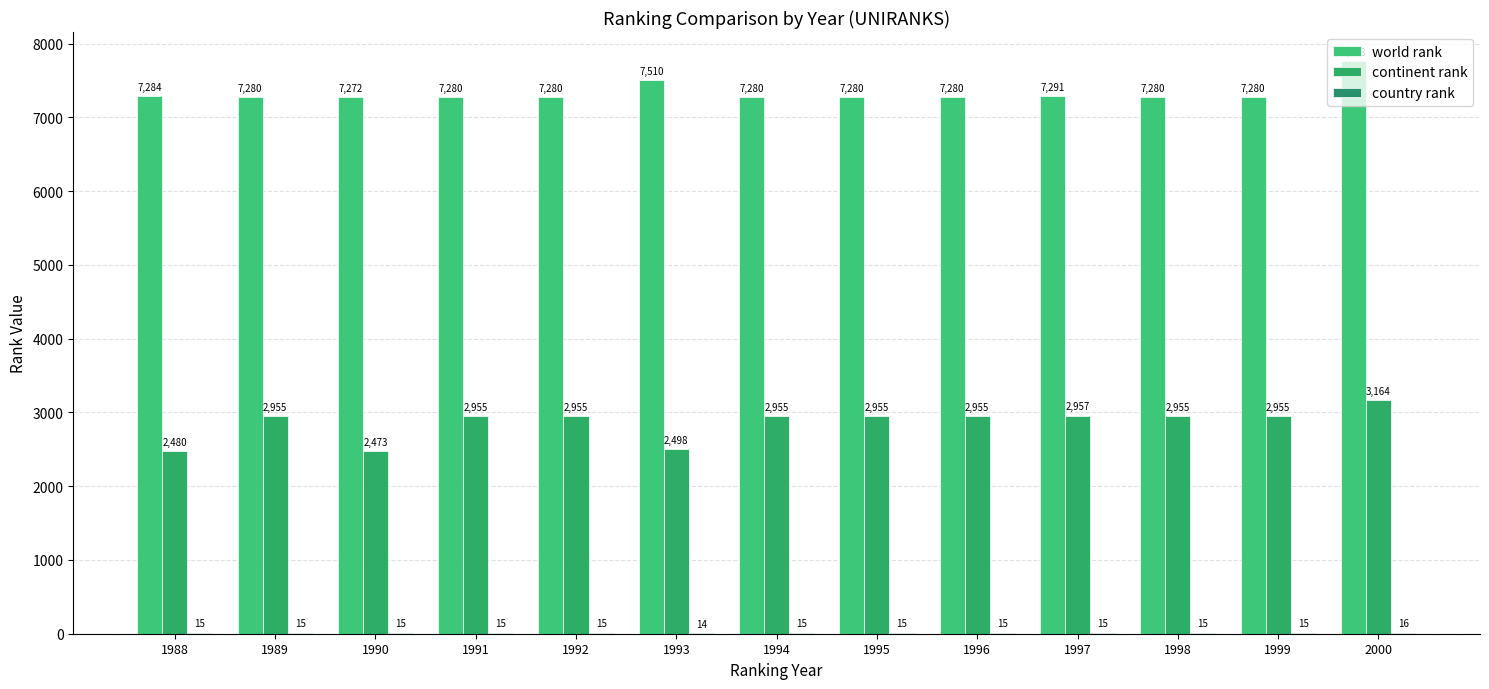

Are the bars grouped side by side (vs. stacked)?

Yes